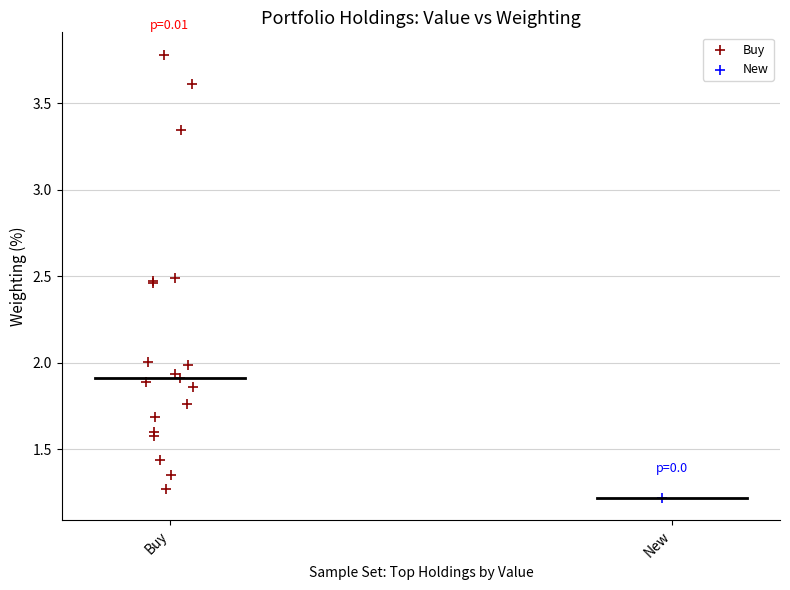

What are all the series names shown in the legend?

Buy, New